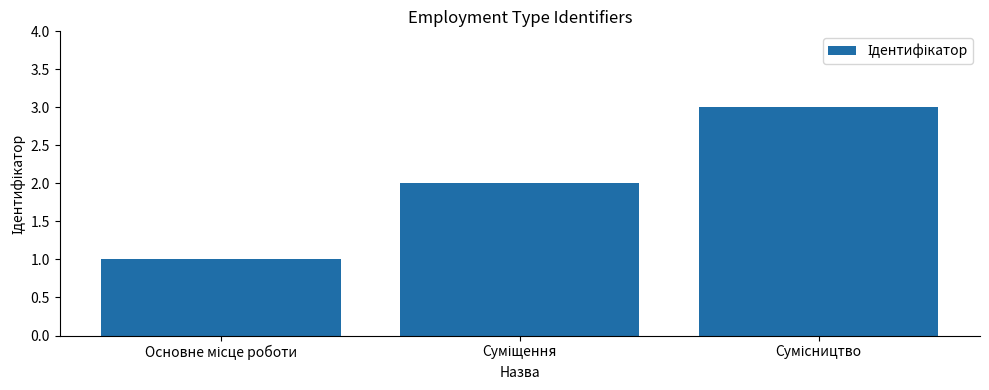

What is the greatest value displayed?

3